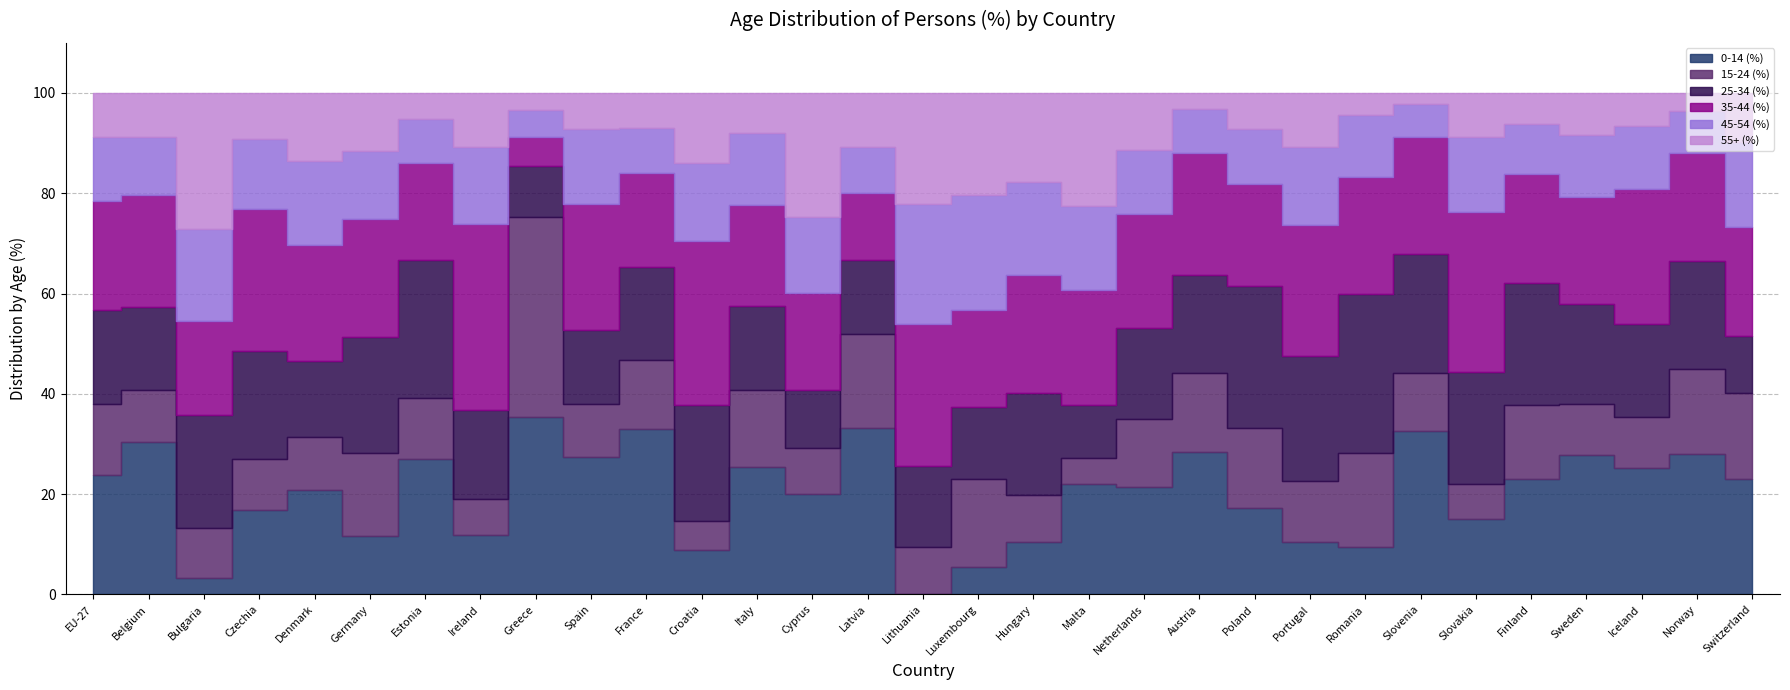

What is the spread (max minus min) of values at Malta?

17.5